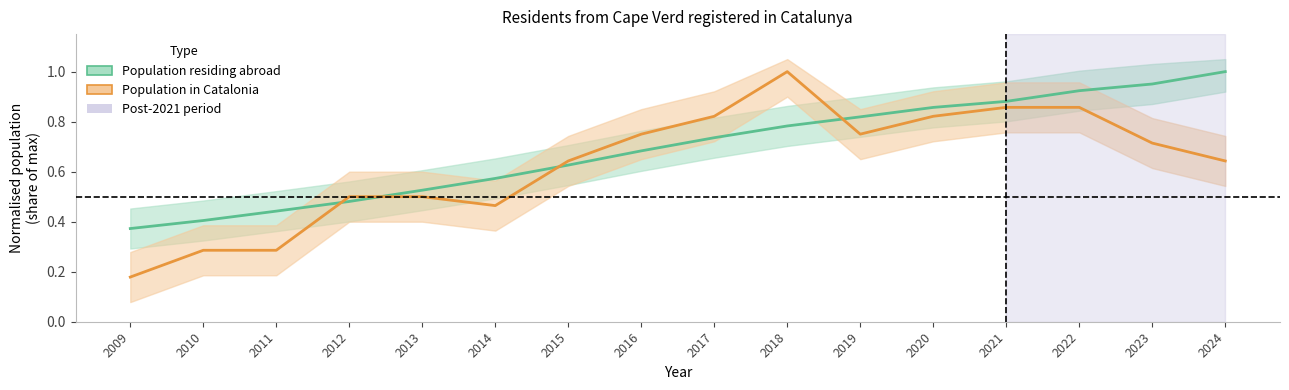

Between 2023 and 2024, which series saw the biggest shift?

Population in Catalonia (normalised)